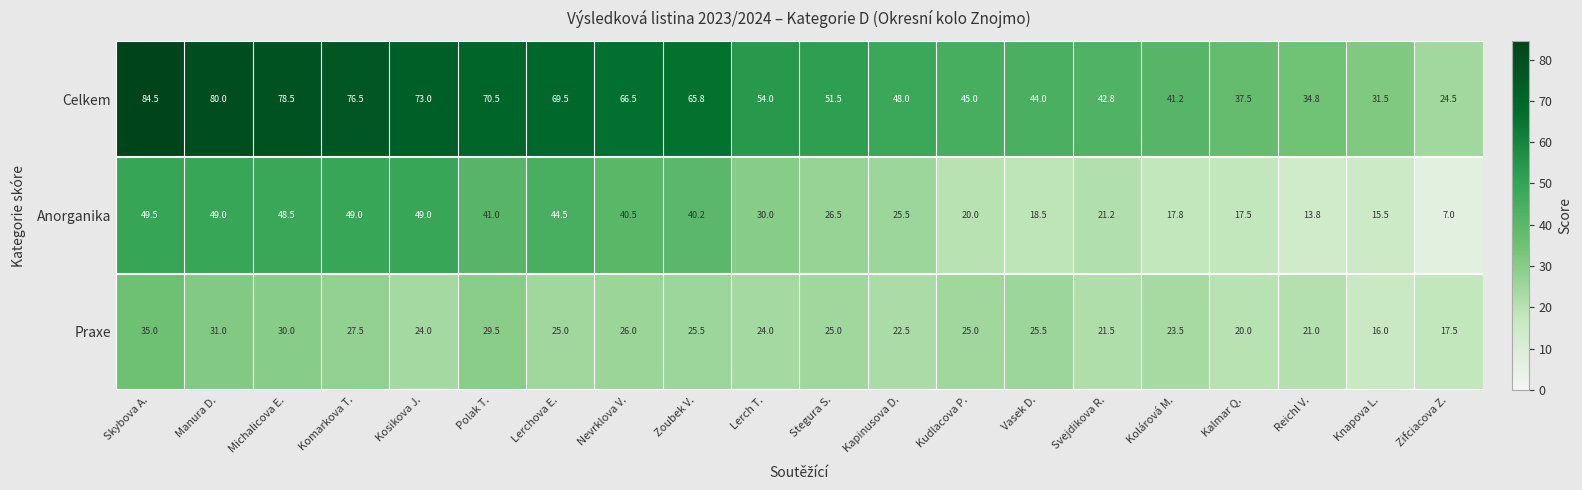

List the series in order of their peak value, lowest first.

Praxe, Anorganika, Celkem